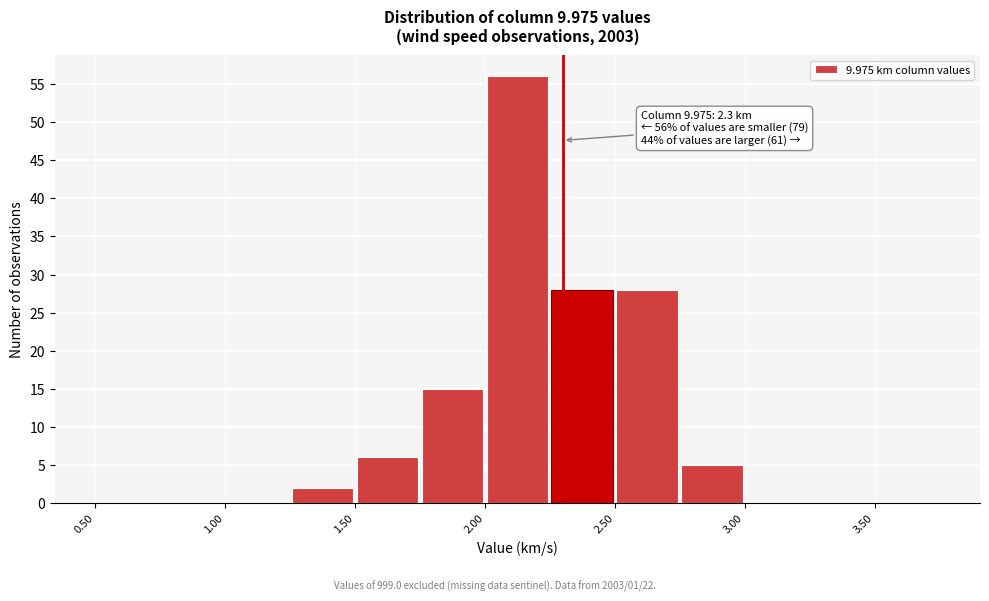

Over which range of the x-axis is the bar tallest?

2.00 to 2.25